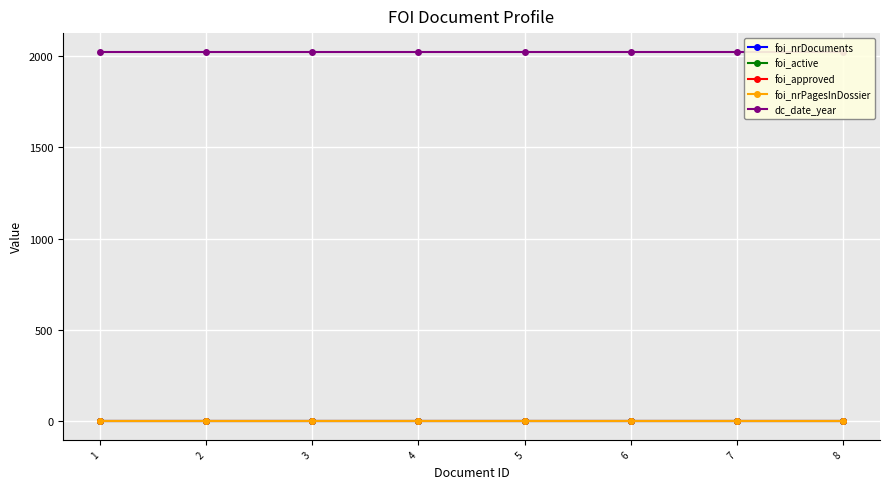

Rank the series at 3 from highest to lowest value.

dc_date_year, foi_nrDocuments, foi_active, foi_approved, foi_nrPagesInDossier